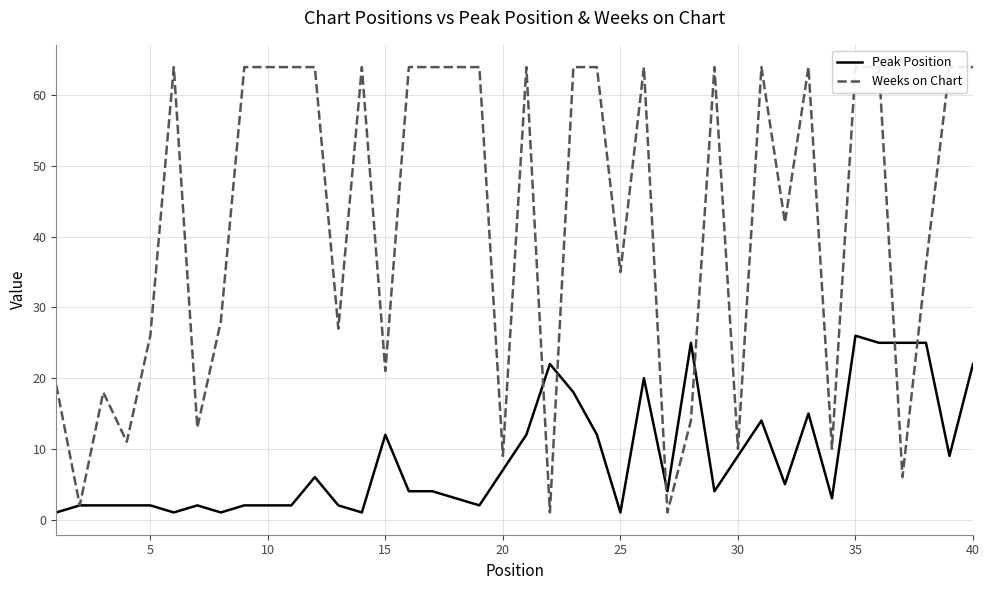

The value of Weeks on Chart at 0 is 10. True or false?

False